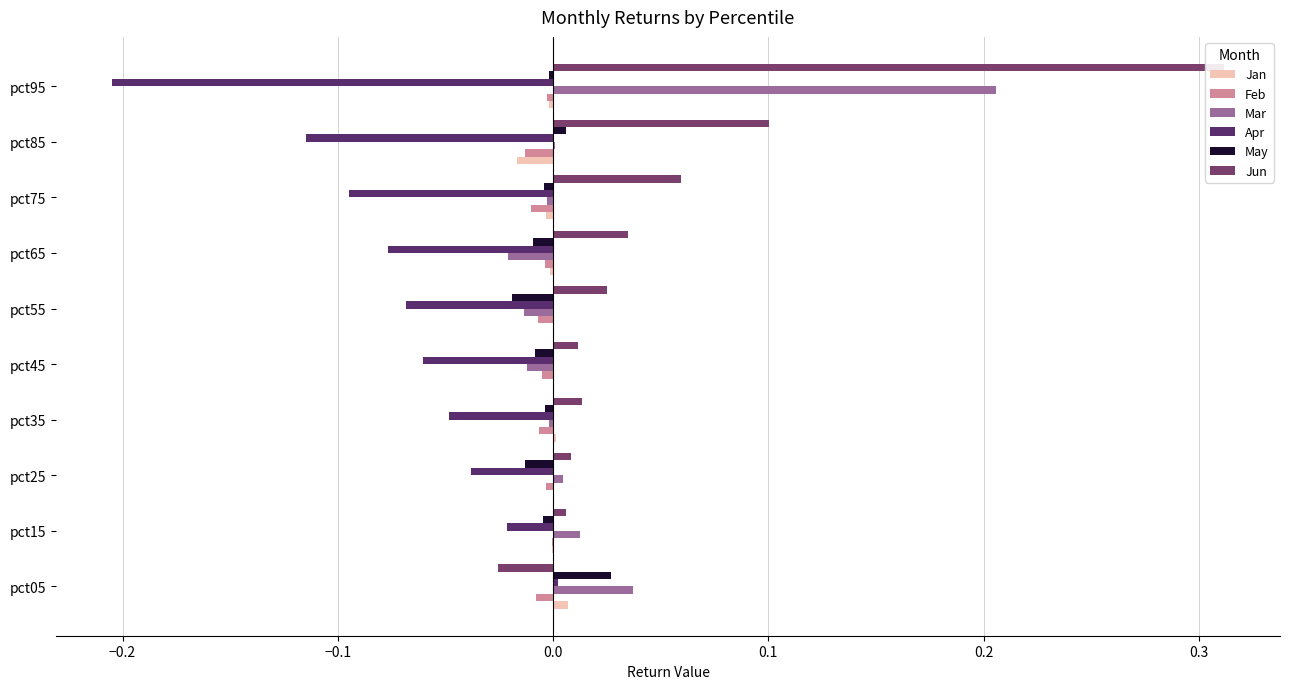

The Jan series shows -0.0 at pct45. True or false?

False